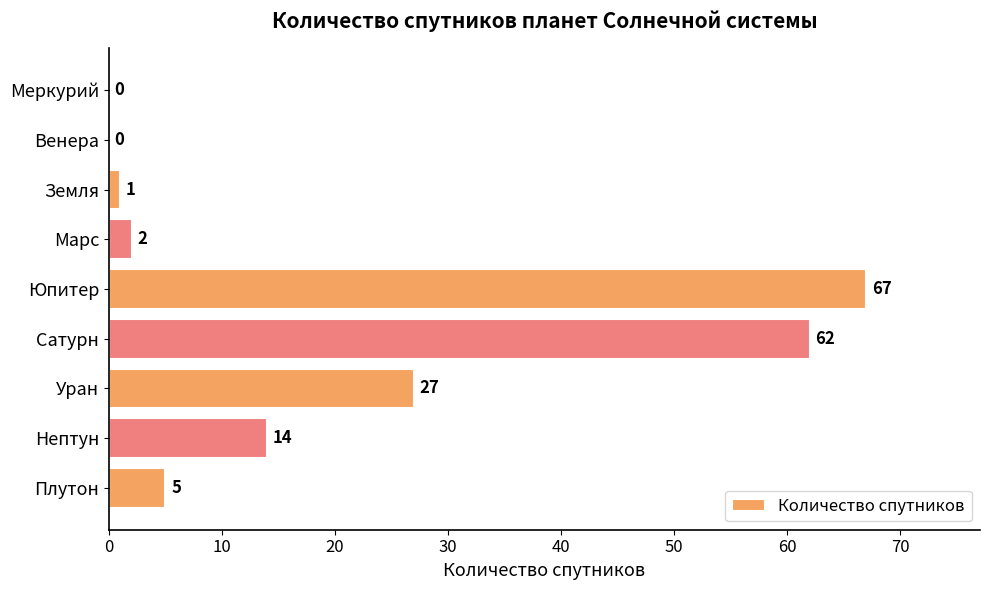

How many distinct data groups are displayed?

1